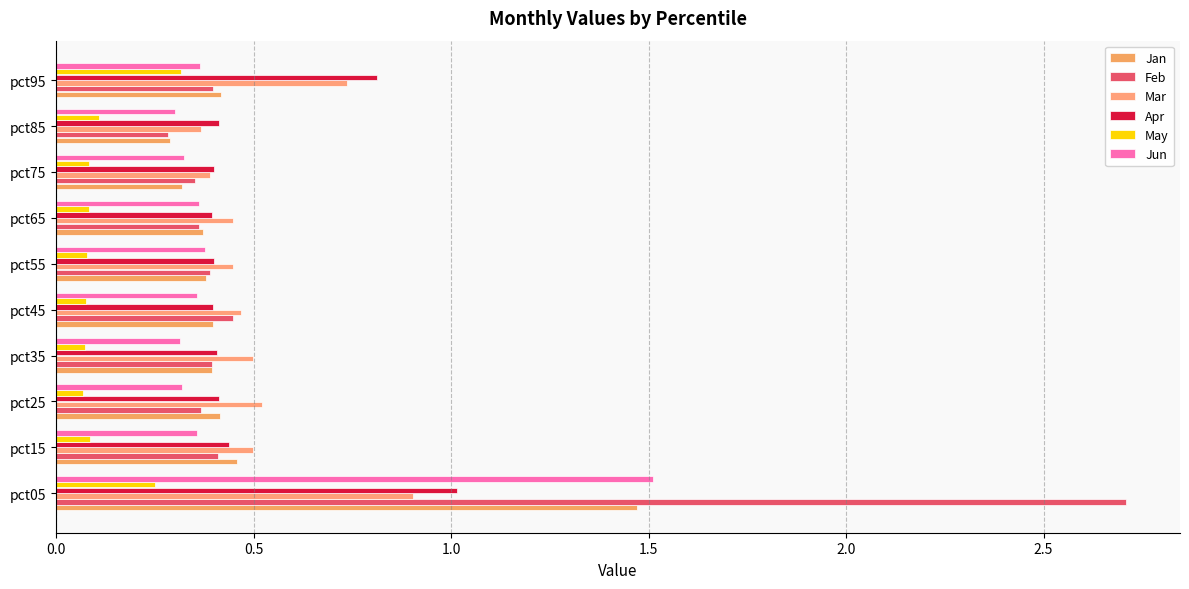

Rank the series by their maximum value, from highest to lowest.

Feb, Jun, Jan, Apr, Mar, May